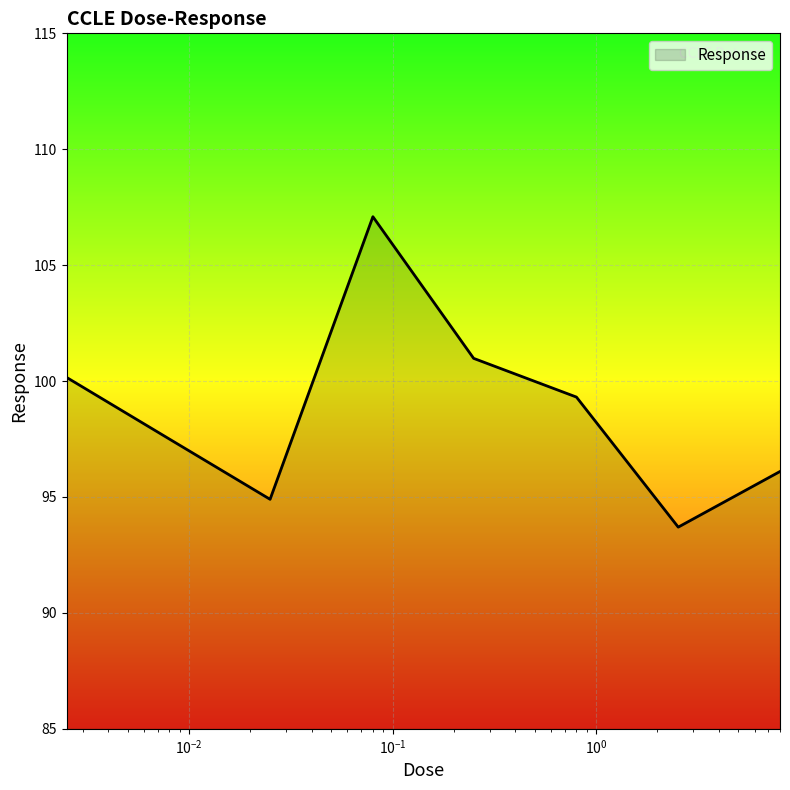

What is the smallest value displayed?

93.7